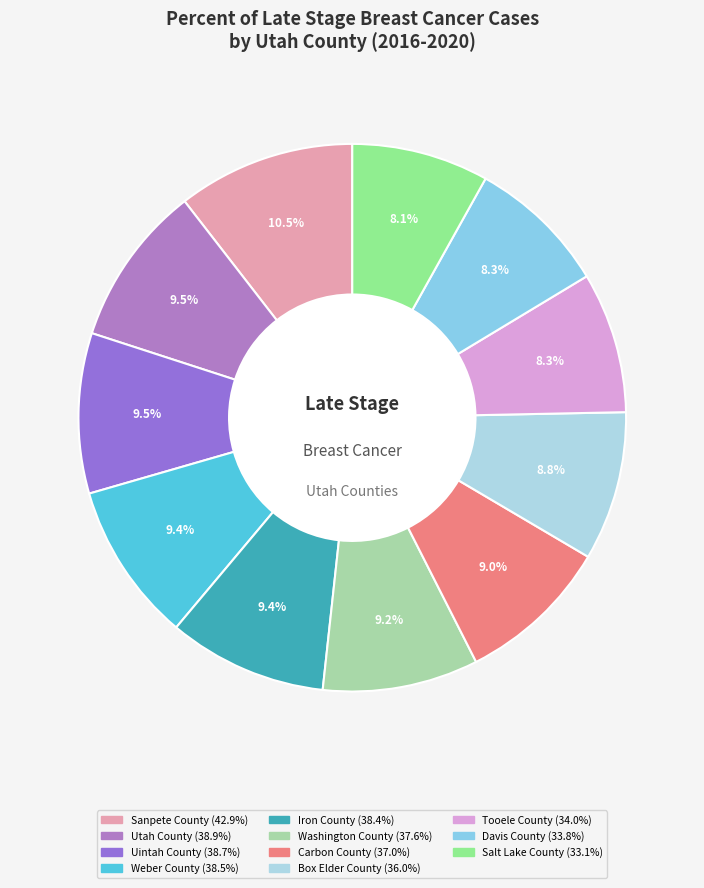

Rank the categories by value from highest to lowest.

Sanpete County, Utah County, Uintah County, Weber County, Iron County, Washington County, Carbon County, Box Elder County, Tooele County, Davis County, Salt Lake County